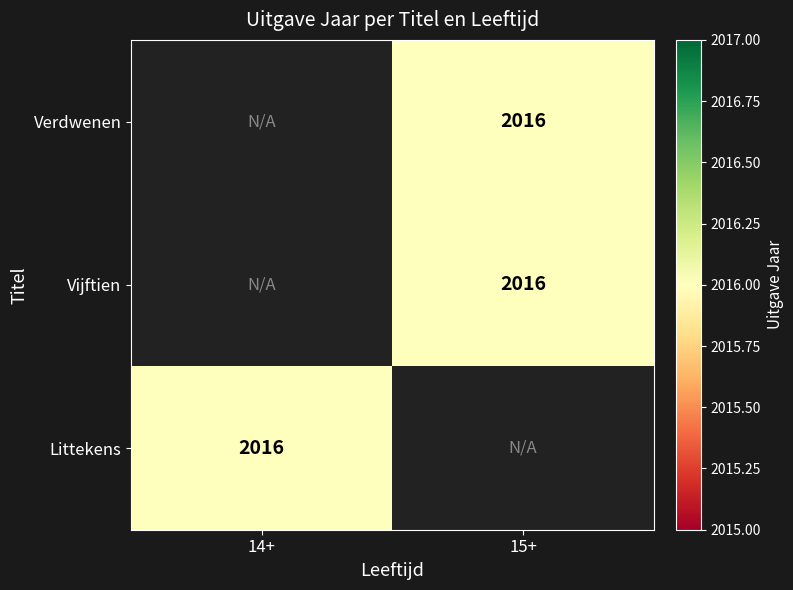

Is it true that Verdwenen equals 2016.0 at 15+?

True